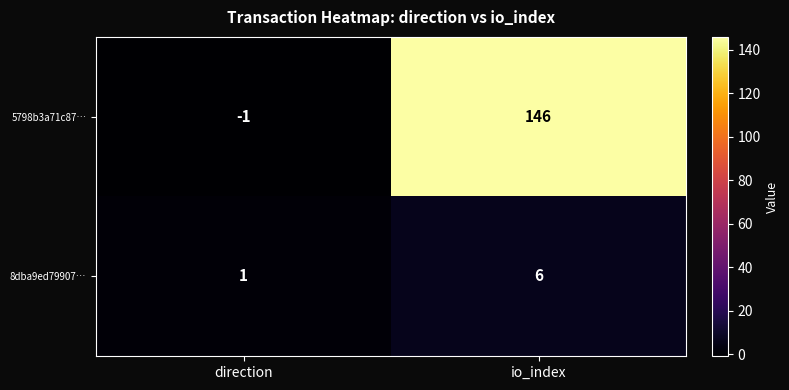

What is the spread (max minus min) of values at direction?

2